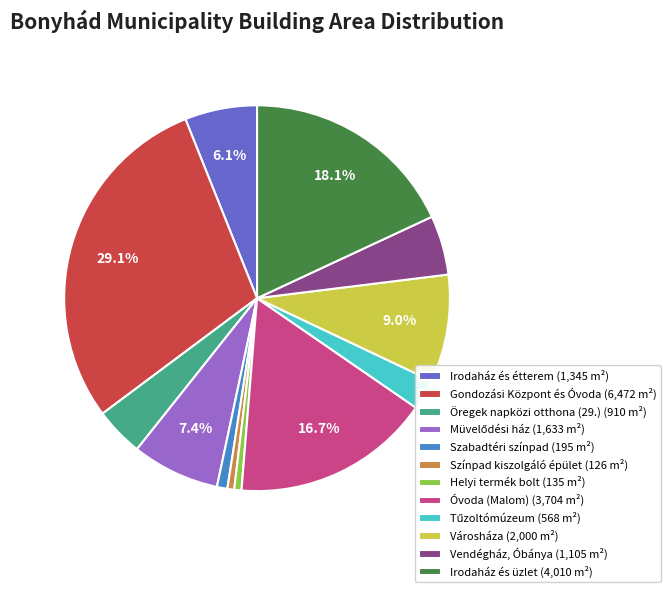

How many segments does this pie chart have?

12